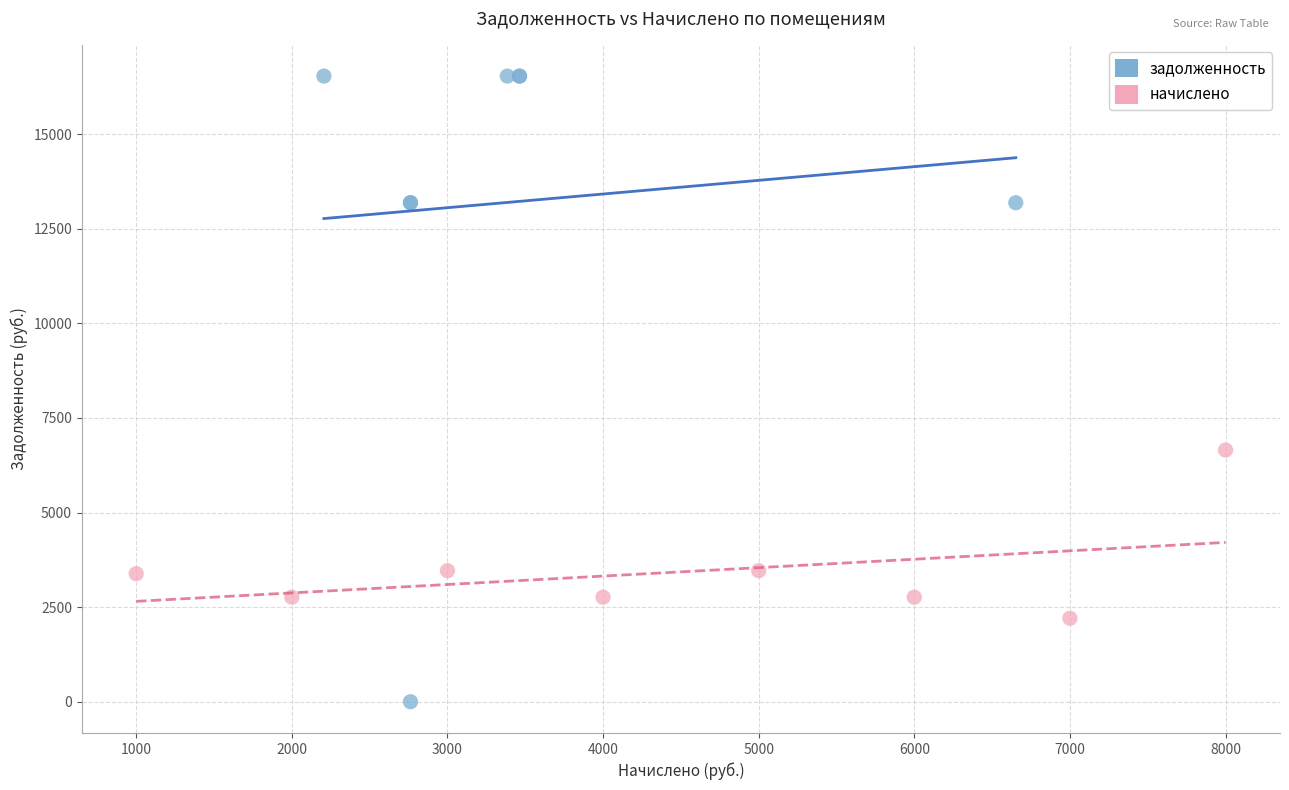

Which series has the largest Y range (max minus min)?

задолженность